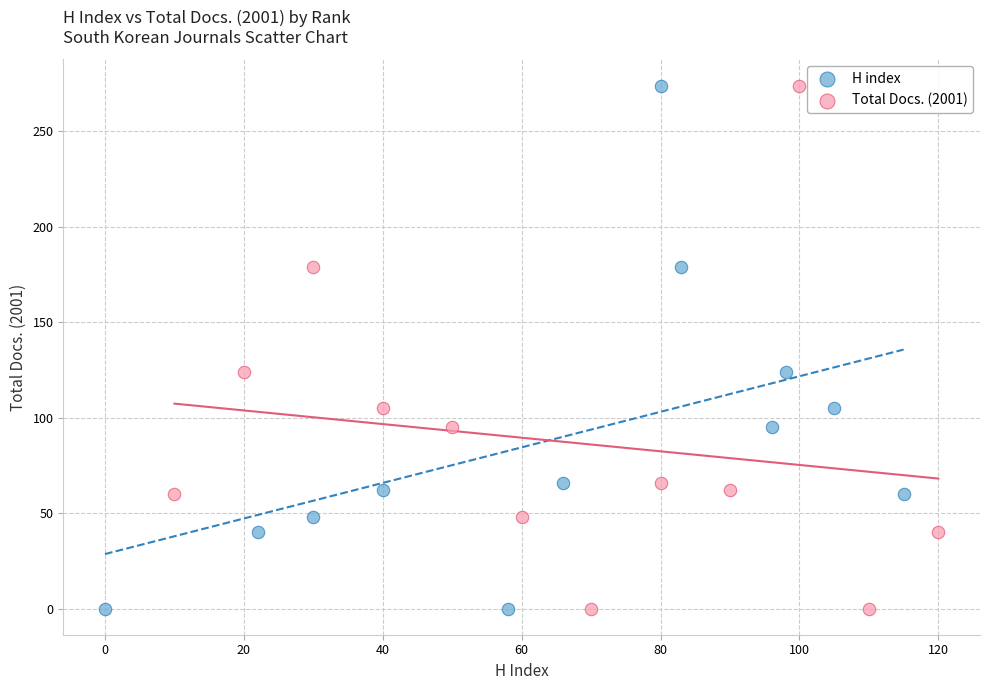

What are all the series names shown in the legend?

H index, Total Docs. (2001)